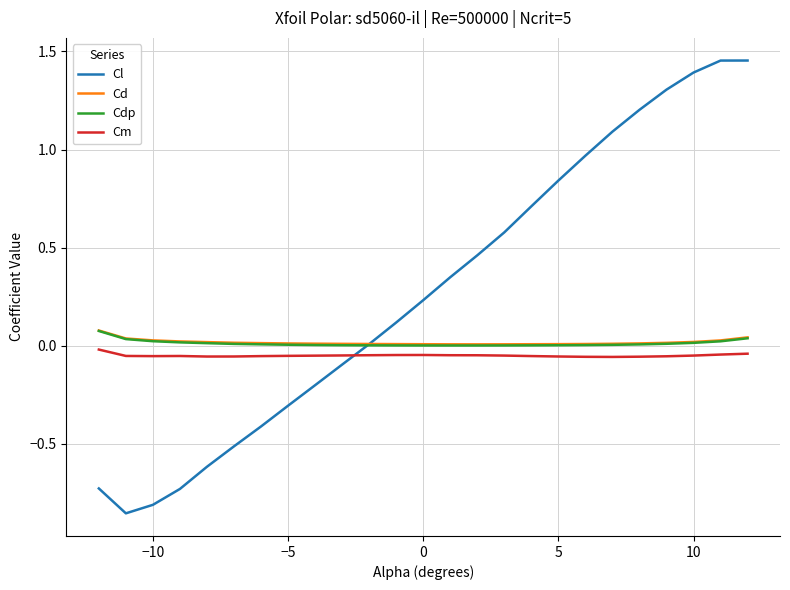

True or false: Cd and Cm cross at least once.

False